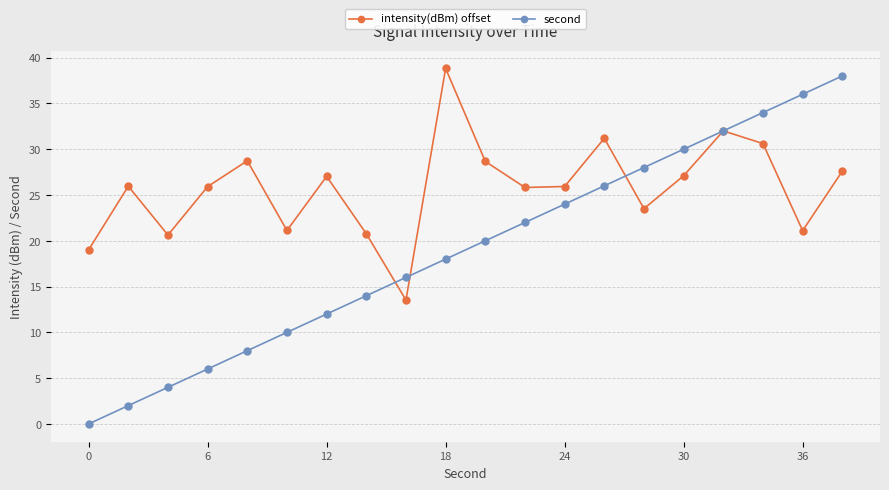

What is the difference between the maximum and second lowest values in the second series?

36.0